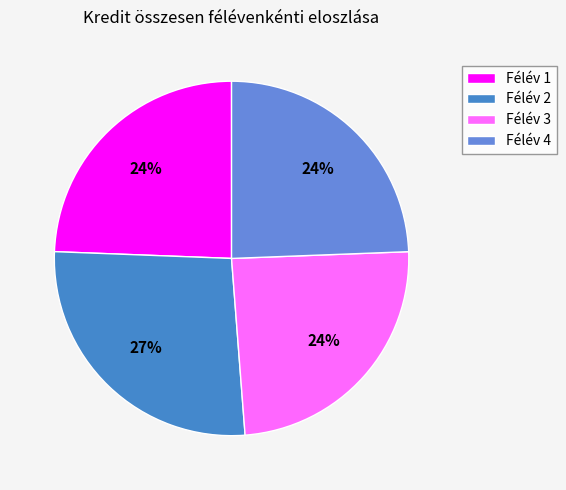

What is the change in value from Félév 2 to Félév 4?

-3